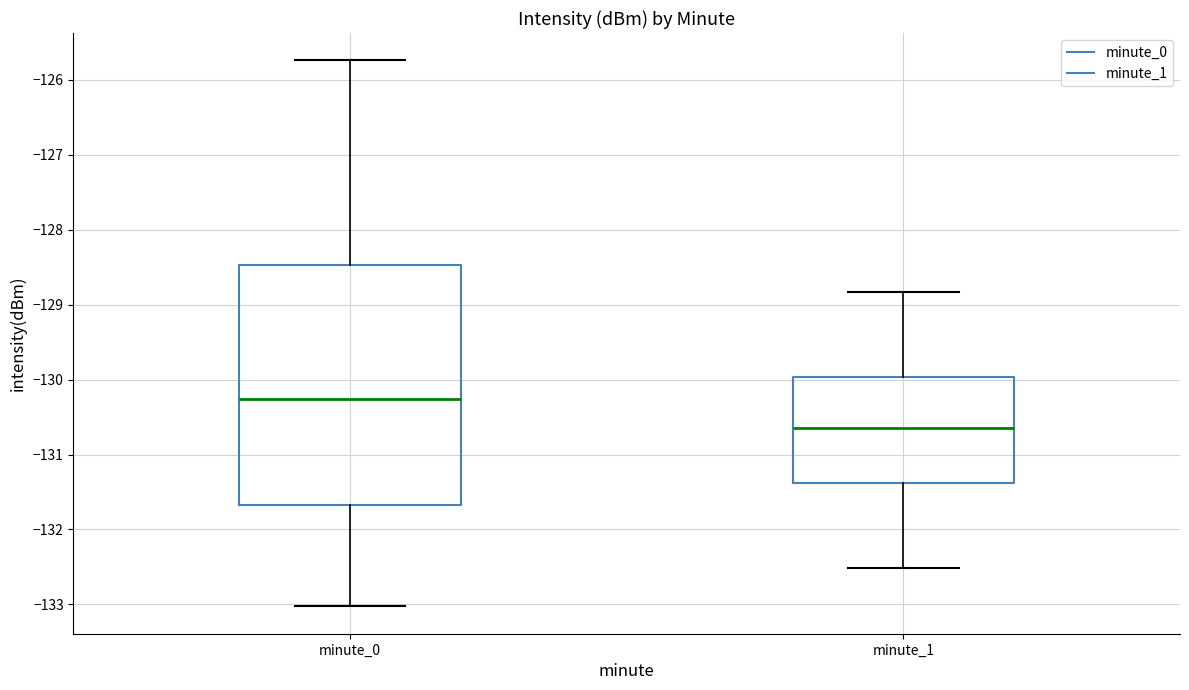

Which box is the tallest, from its lower edge to its upper edge?

minute_0